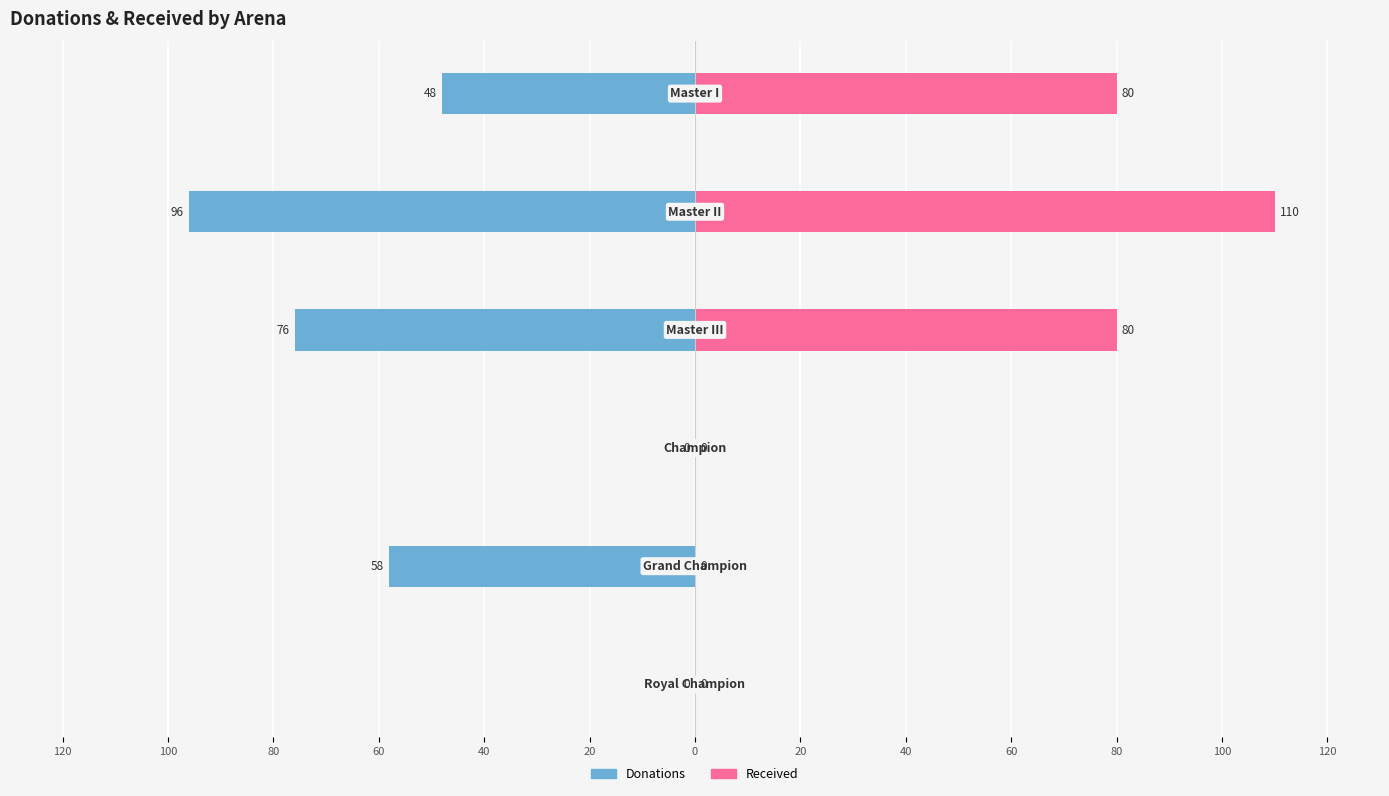

What is the smallest value displayed?

-96